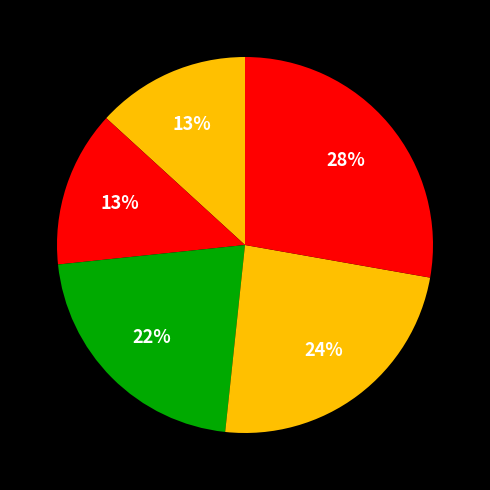

Count the number of slices in the pie.

5